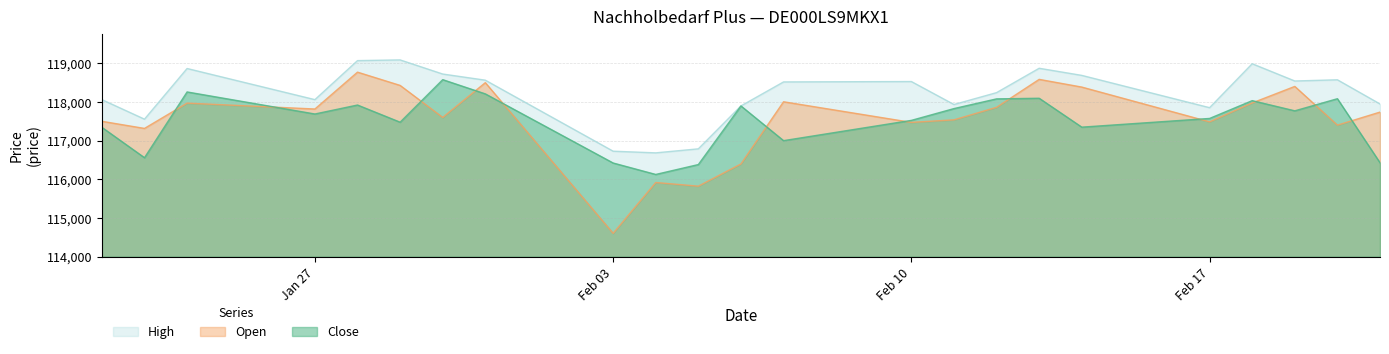

How many data points in High are above 118518?

11